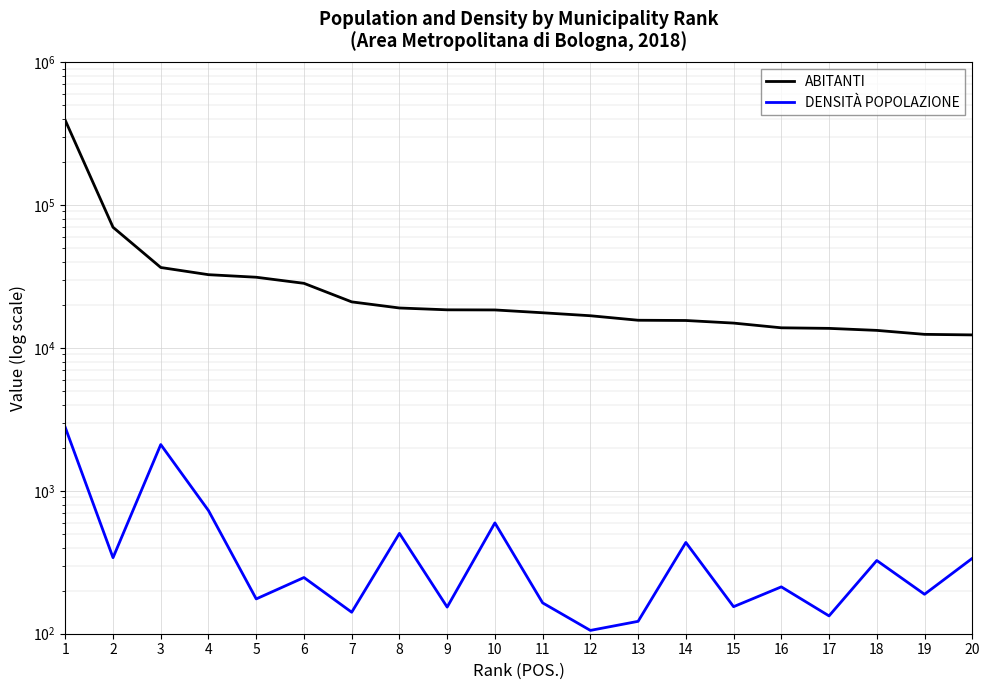

At which category is the sum across all series the highest?

1